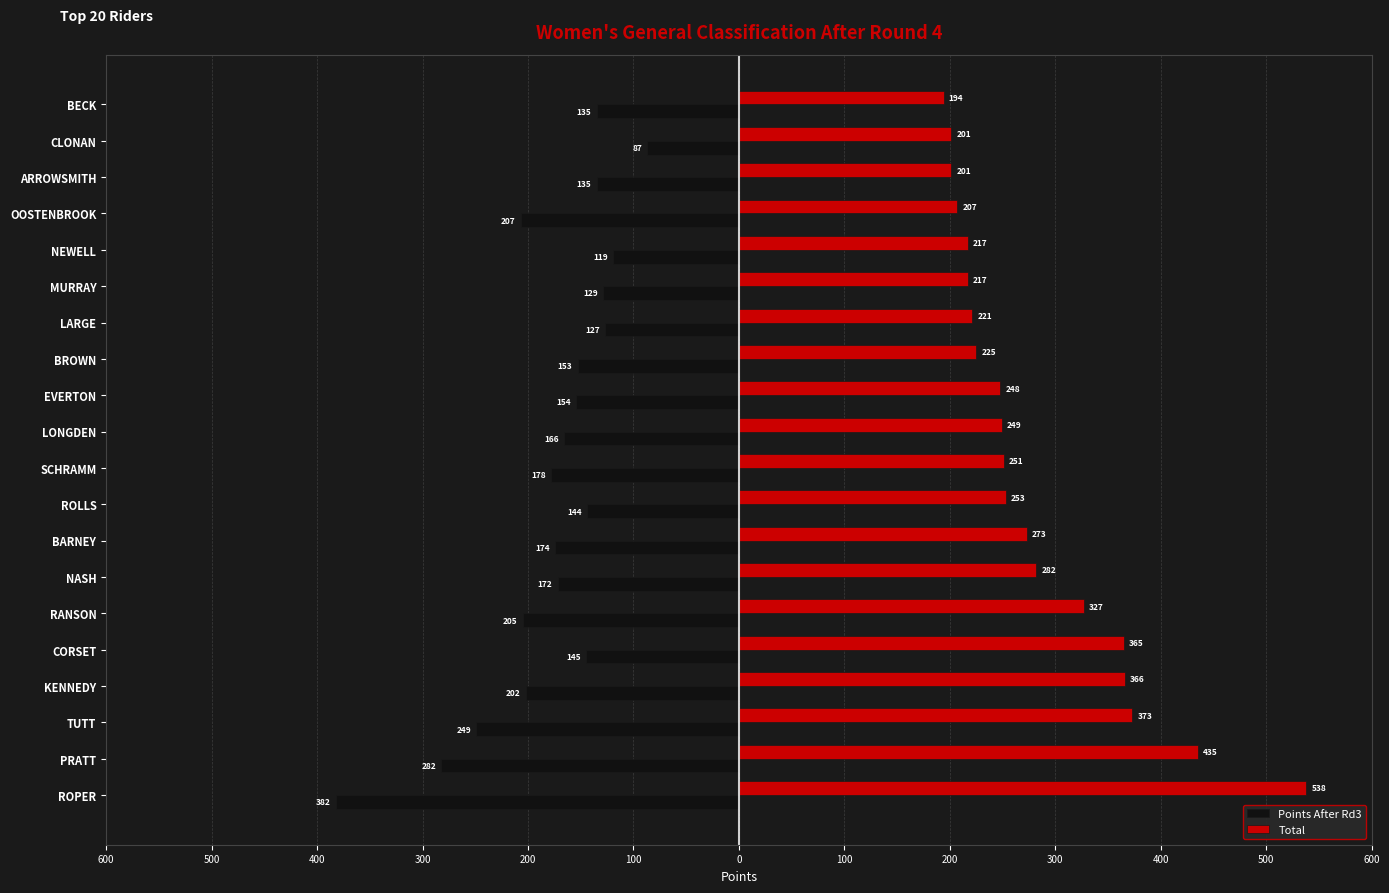

What is the difference between the maximum and minimum values in the Points After Rd3 series?

295